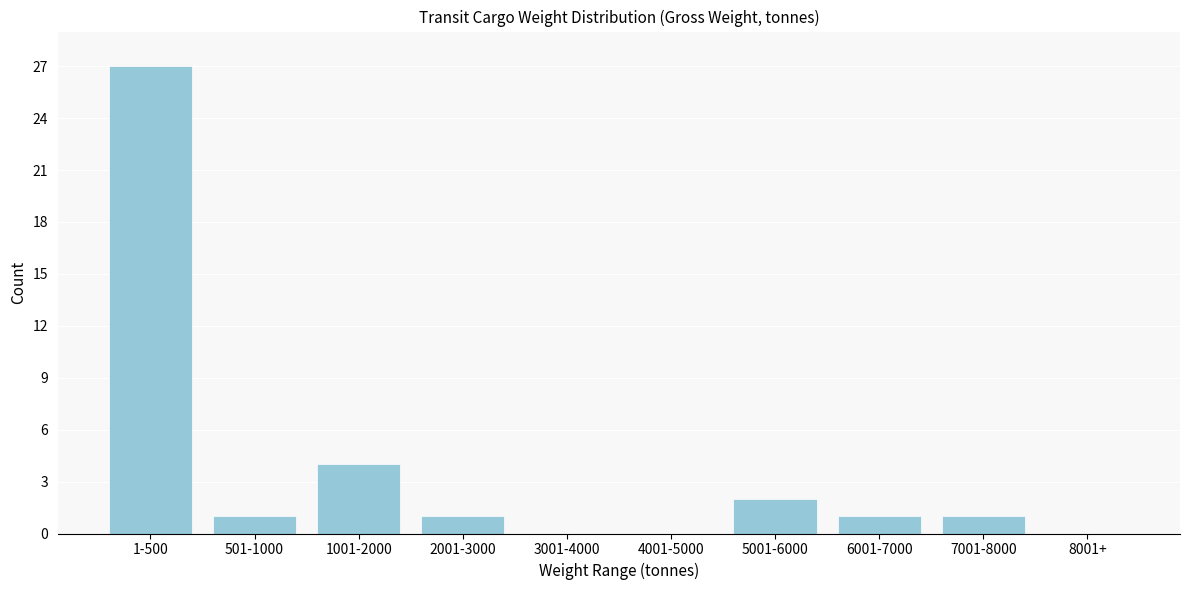

Reading left to right, what are all the values shown in this chart?

1-500=27	501-1000=1	1001-2000=4	2001-3000=1	3001-4000=0	4001-5000=0	5001-6000=2	6001-7000=1	7001-8000=1	8001+=0